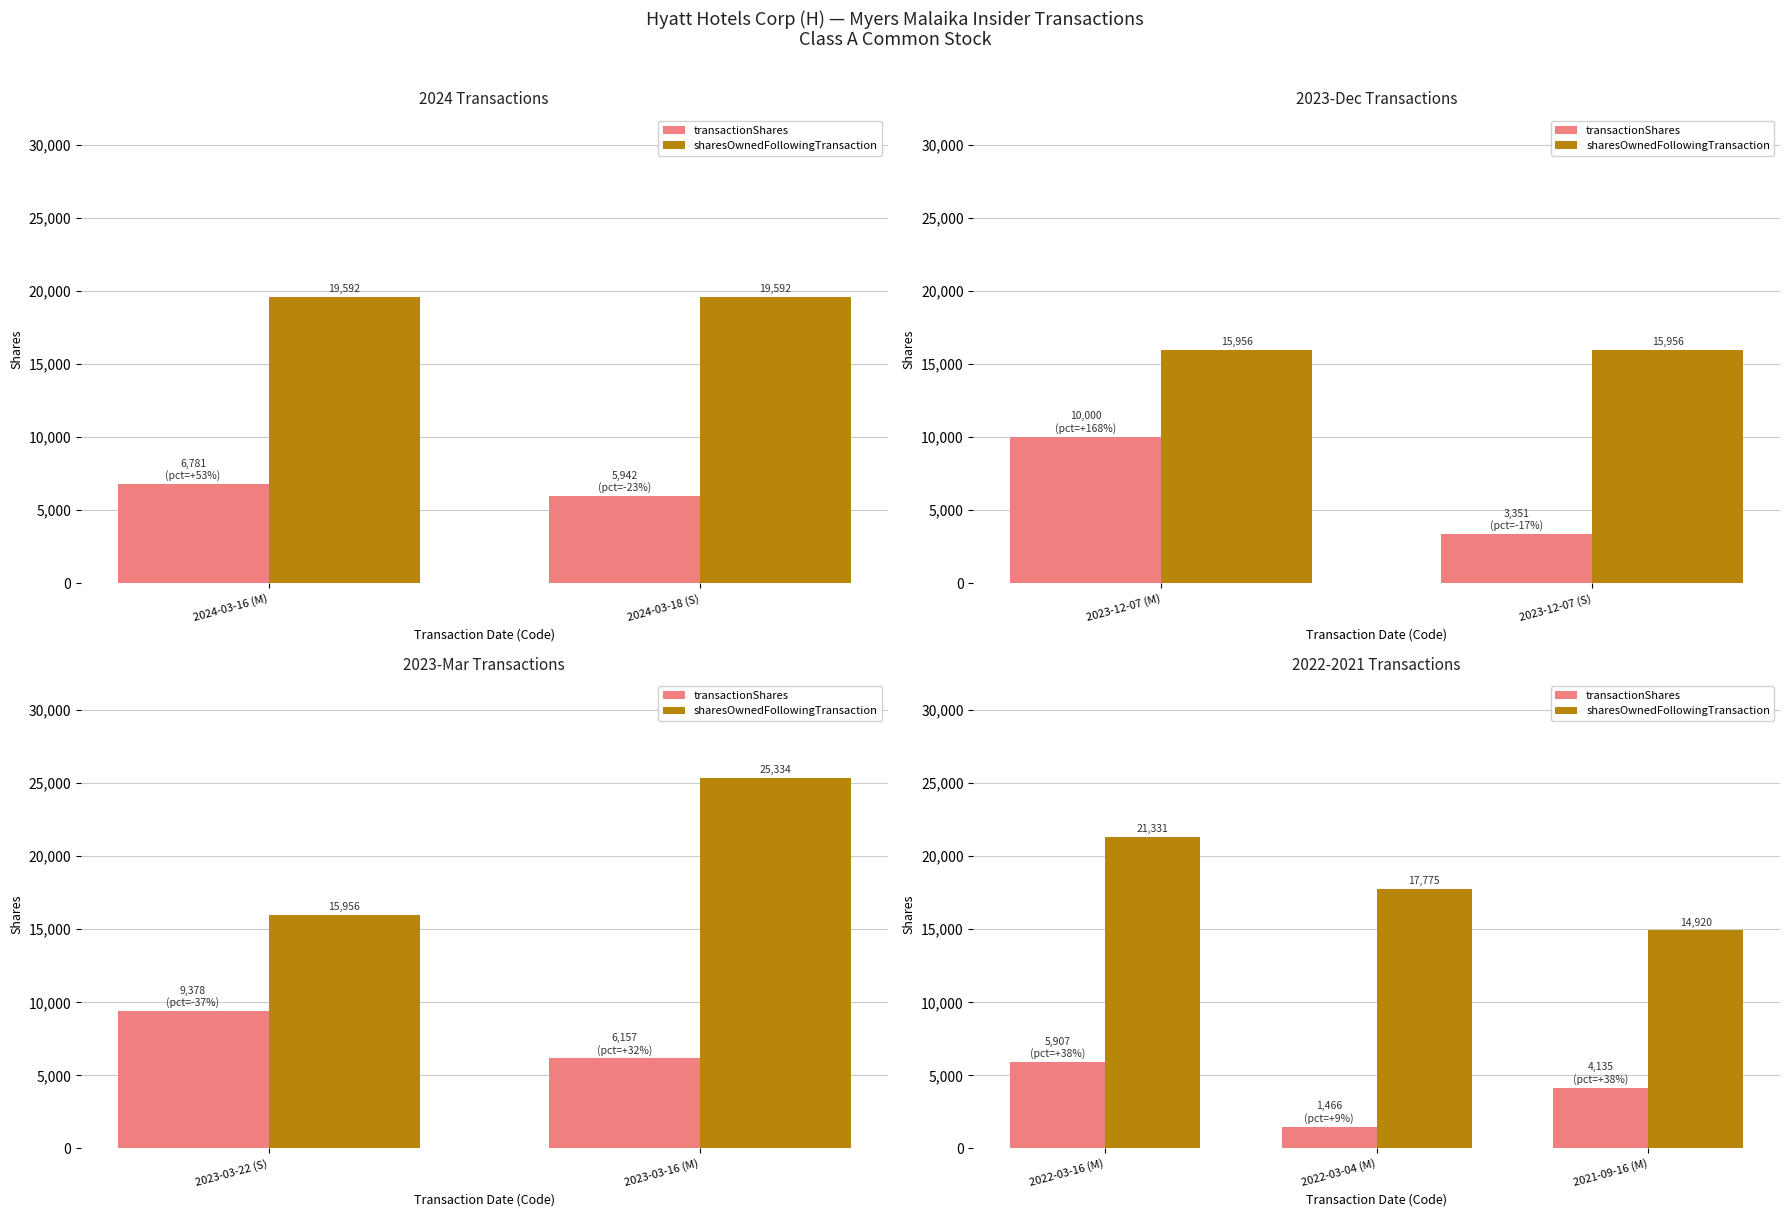

Are the bars horizontal?

No